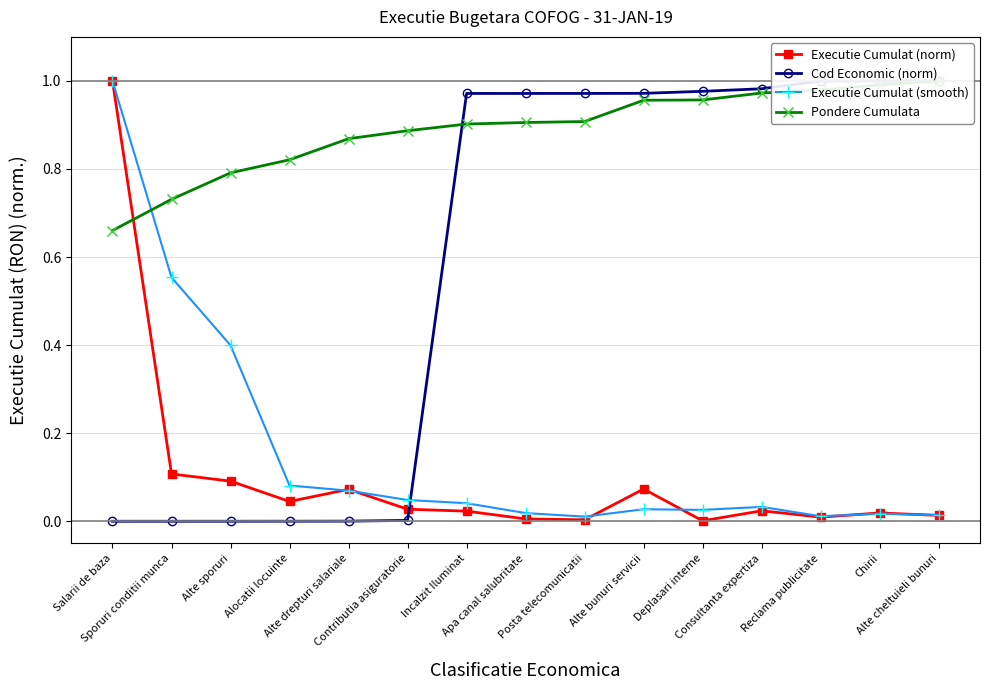

Where is the first local maximum for Executie Cumulat (norm)?

Alte drepturi salariale